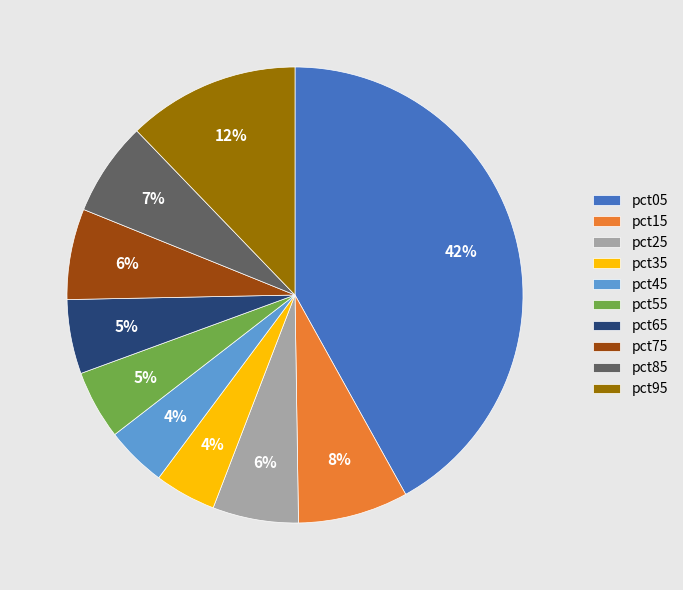

Do pct75 and pct35 together represent more than half of the pie?

No